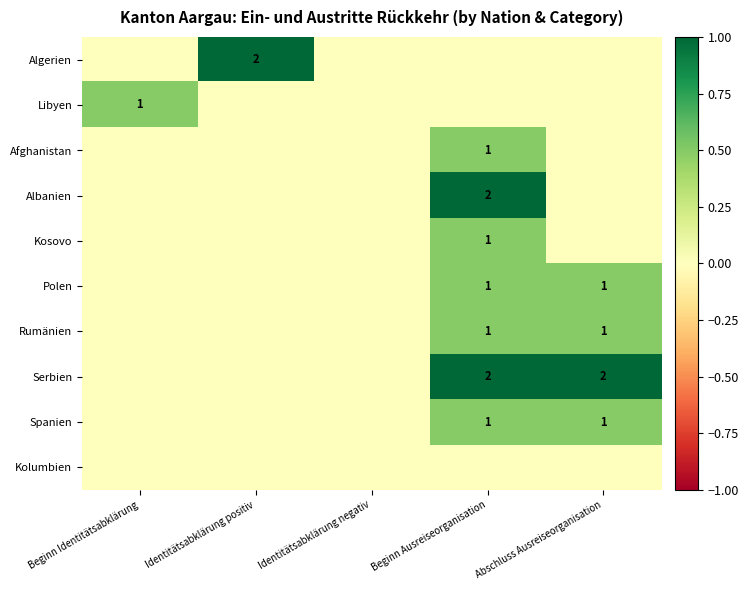

At which category is the sum across all series the highest?

Beginn Ausreiseorganisation